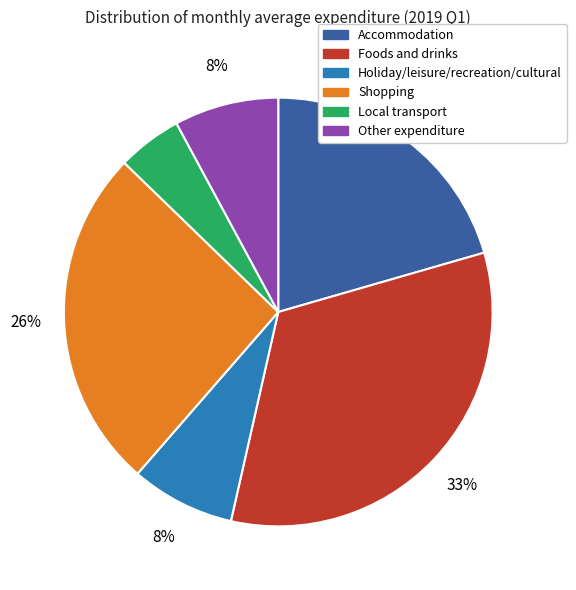

To the nearest percent, what is the difference between the largest and smallest slice percentages?

28%